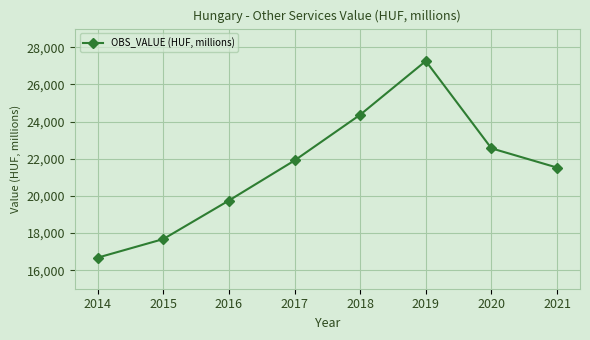

Where is the first local maximum?

2019